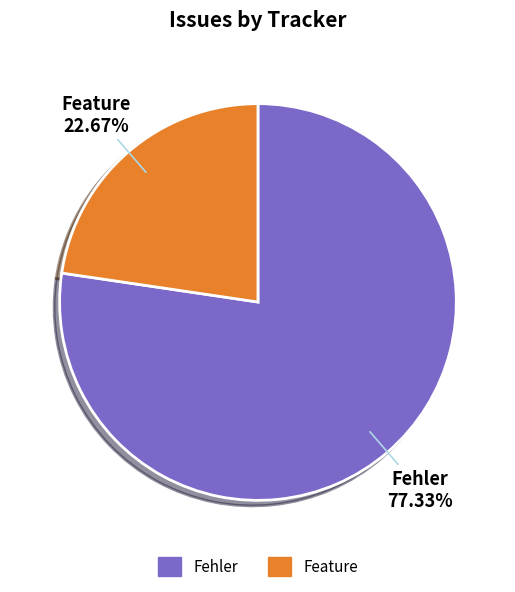

Which slice is the smallest?

Feature